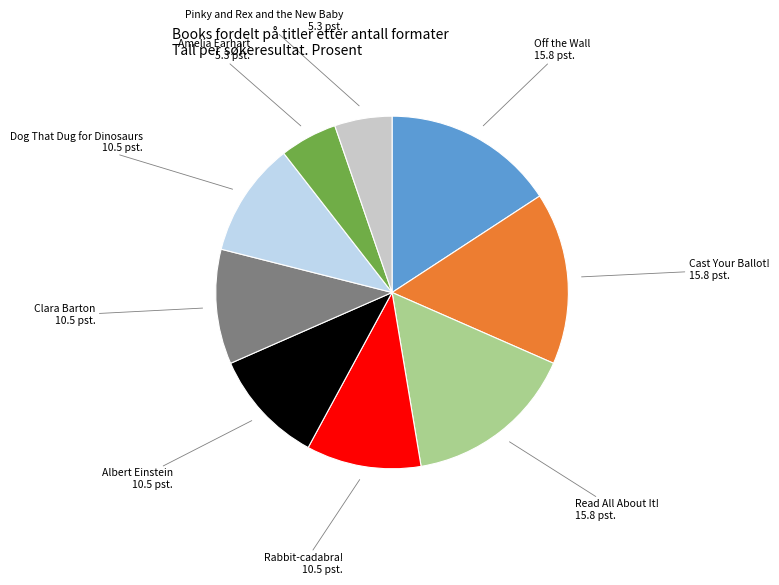

Count the number of slices in the pie.

9